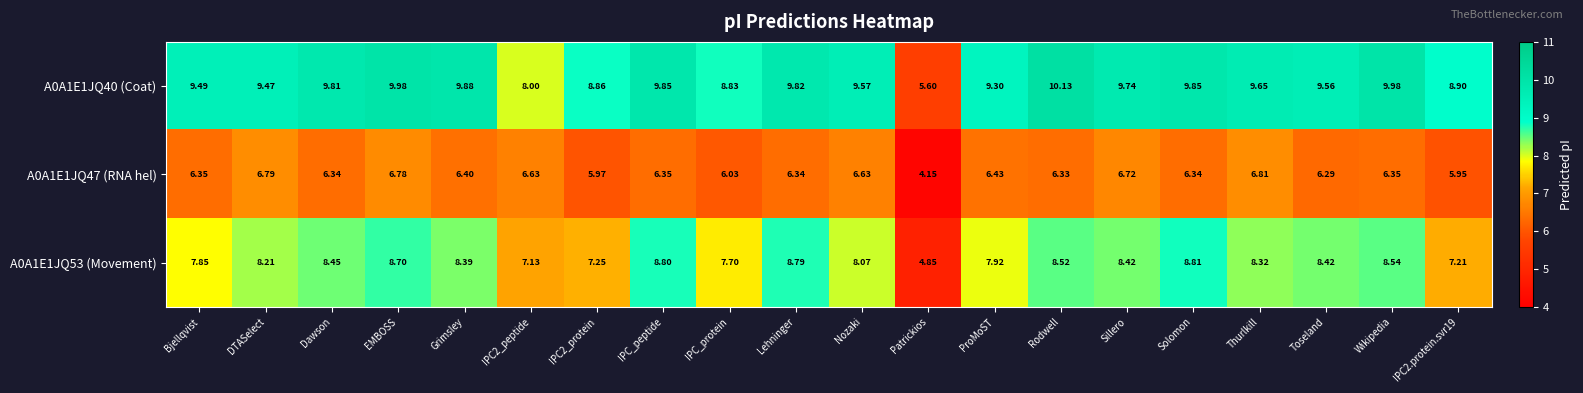

List the series in order of their overall mean, highest first.

A0A1E1JQ40 (Coat), A0A1E1JQ53 (Movement), A0A1E1JQ47 (RNA hel)